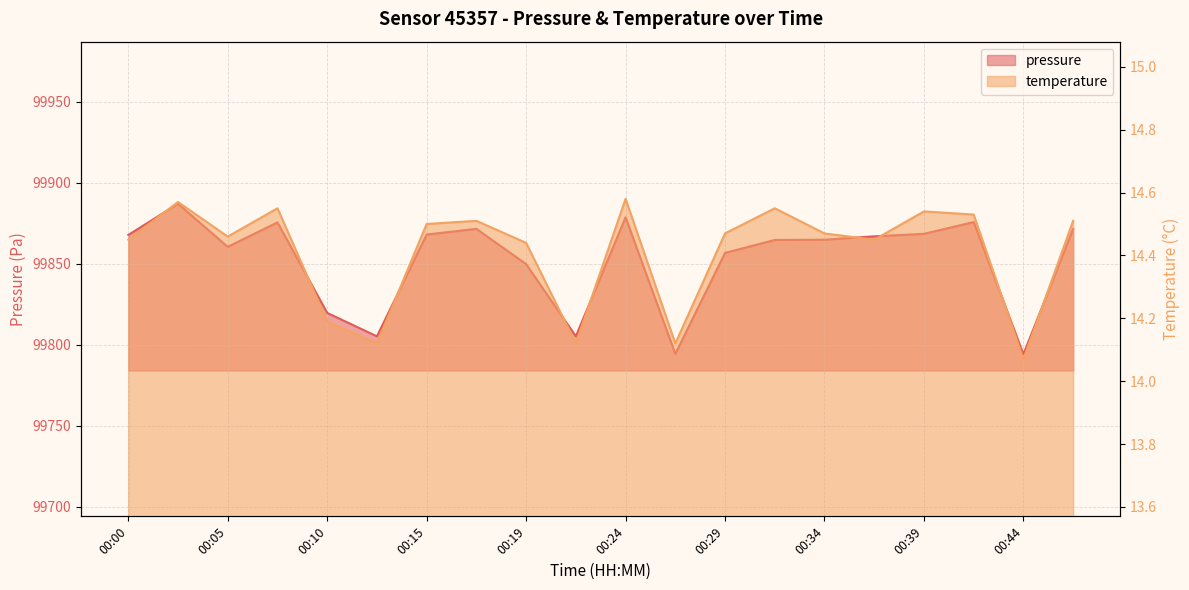

Reading left to right, extract all data points from this chart.

pressure: 99867.8	99887.0	99860.5	99875.5	99819.7	99805.2	99868.0	99871.6	99849.8	99805.2	99878.7	99794.4	99856.7	99864.7	99864.8	99866.9	99868.5	99875.8	99794.2	99871.6
temperature: 14.4	14.6	14.5	14.6	14.2	14.1	14.5	14.5	14.4	14.1	14.6	14.1	14.5	14.6	14.5	14.4	14.5	14.5	14.1	14.5